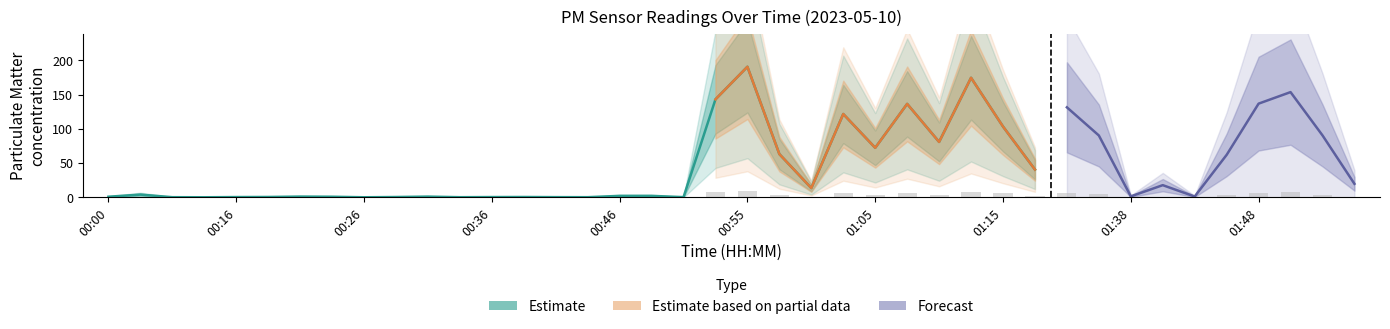

What is the value of the 38th bar from the left?

8.1